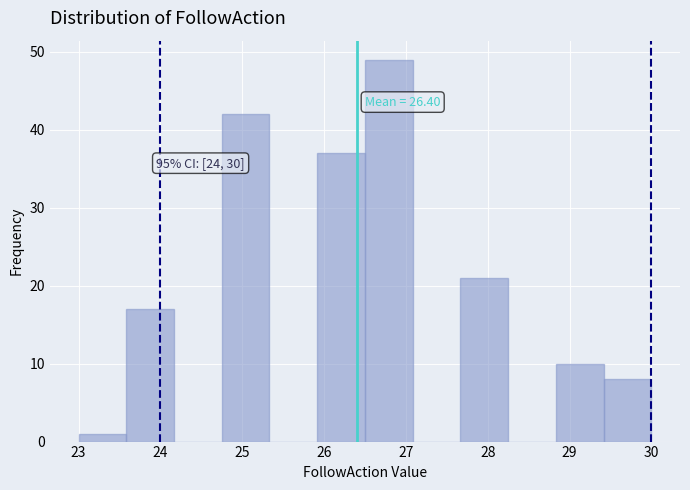

Which range on the x-axis has the tallest bar?

26.5 to 27.1